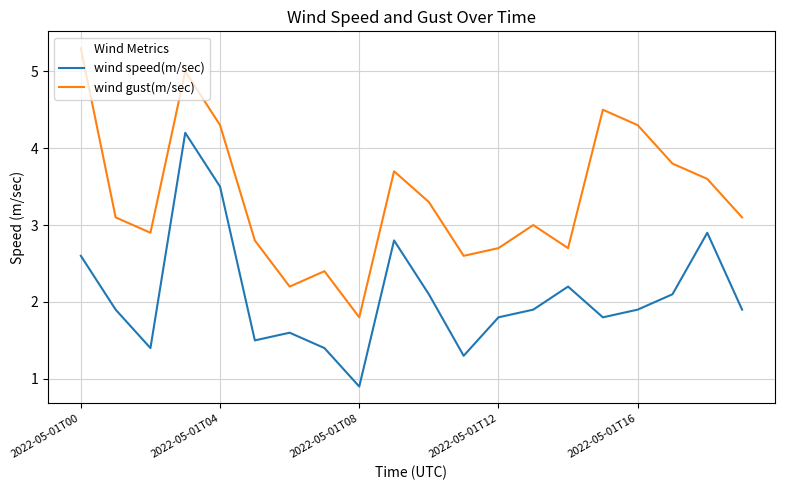

Rank the series by their maximum value, from lowest to highest.

wind speed(m/sec), wind gust(m/sec)